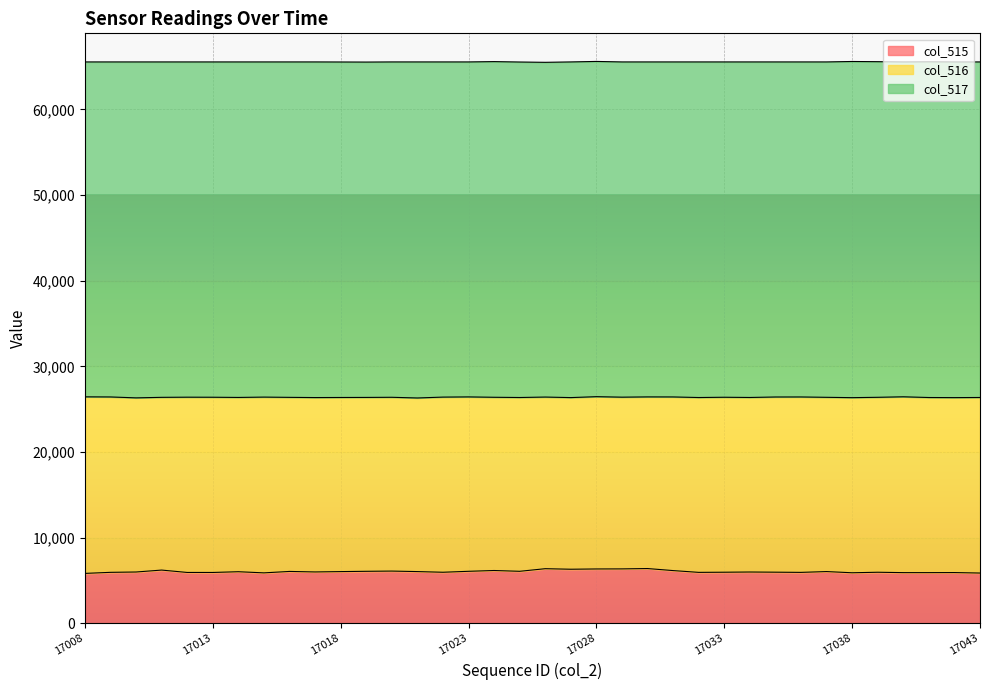

What is the value of the col_516 point at the 11th from the left?

20321